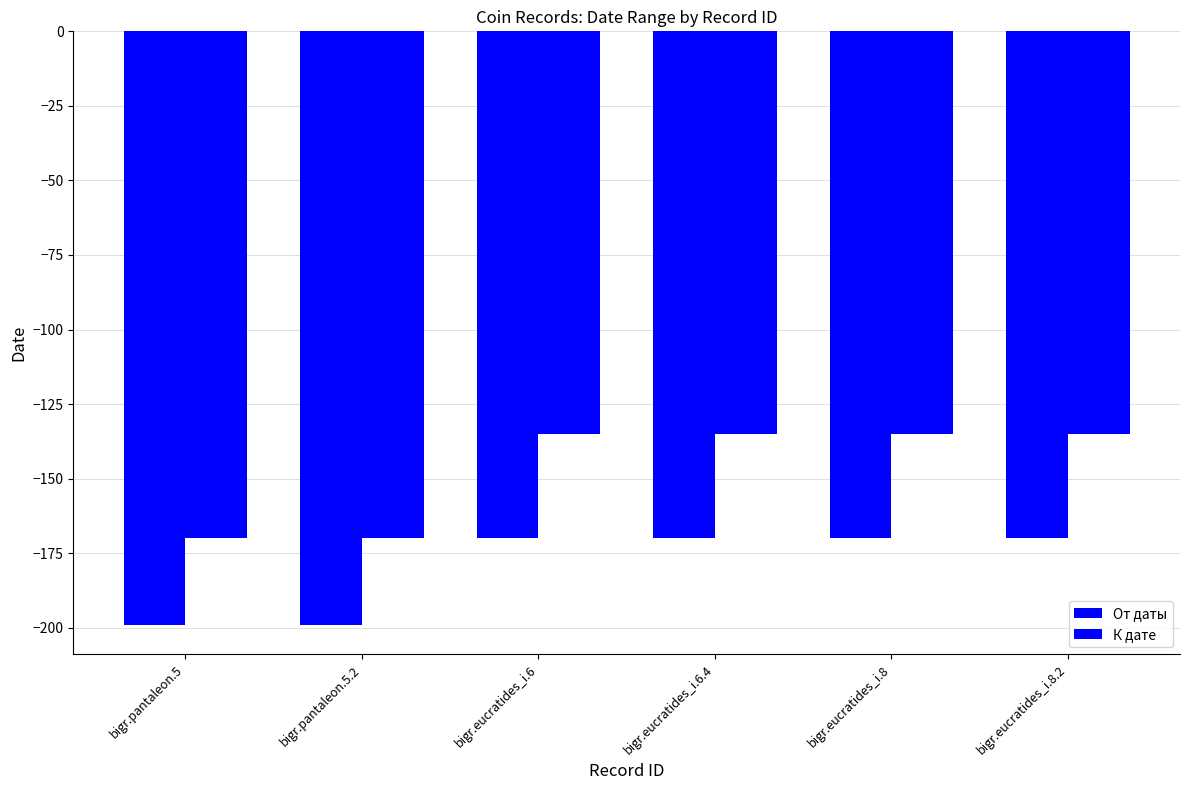

Are the bars grouped side by side (vs. stacked)?

Yes